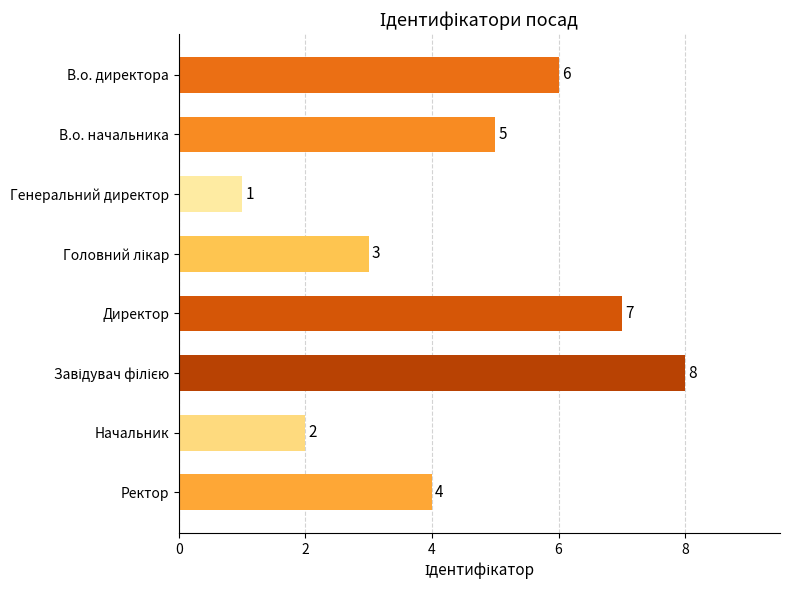

What is the smallest value displayed?

1